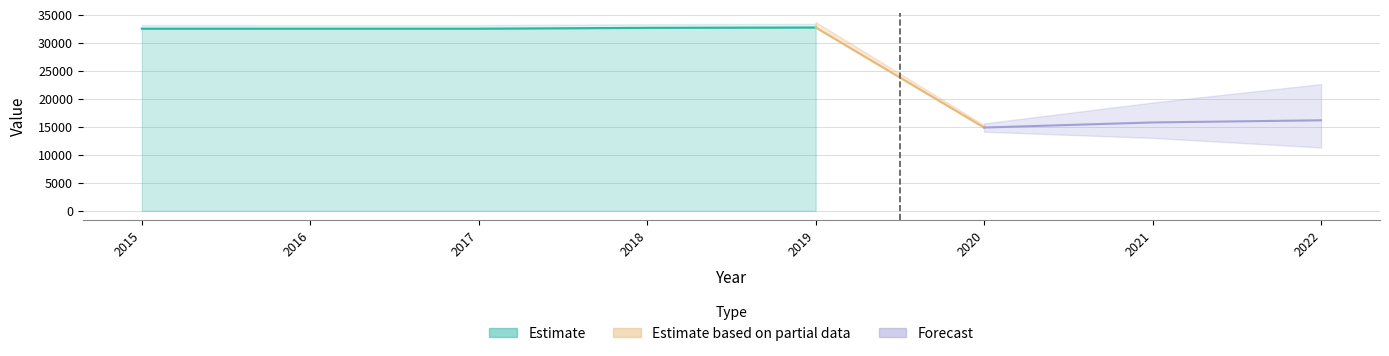

Rank the categories by value from highest to lowest.

2019, 2018, 2017, 2016, 2015, 2022, 2021, 2020